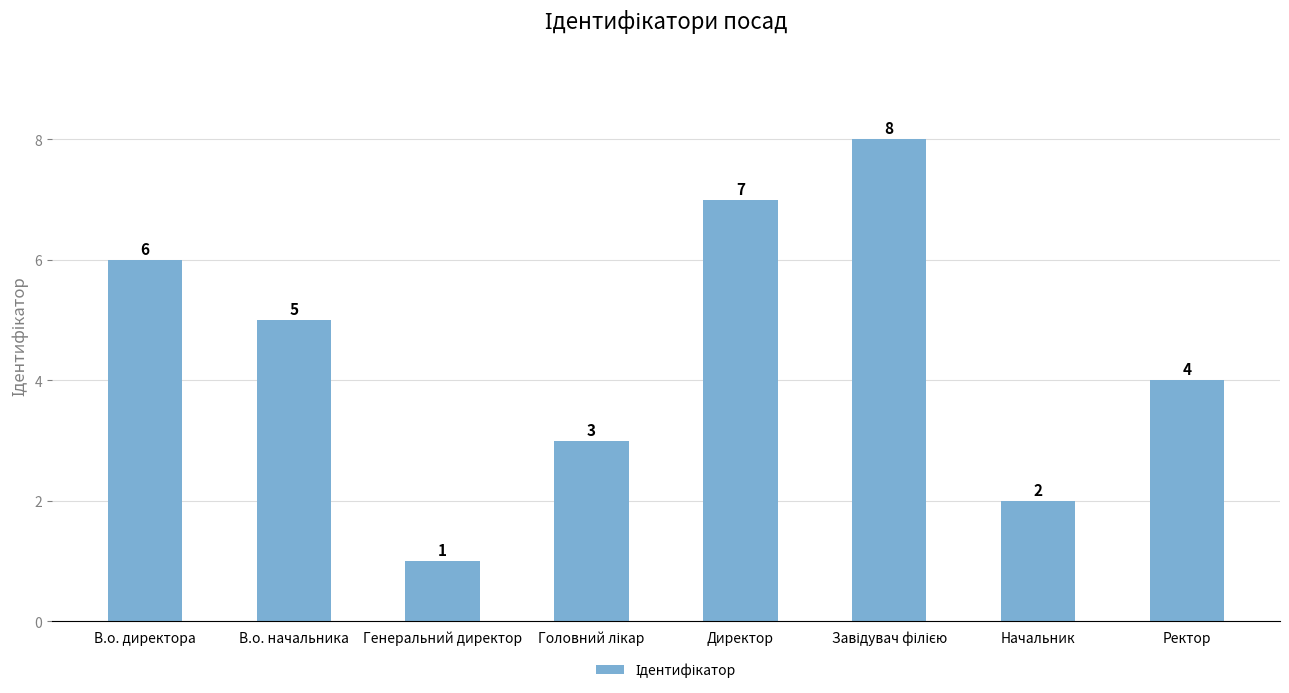

What is the change in value from В.о. директора to Генеральний директор?

-5